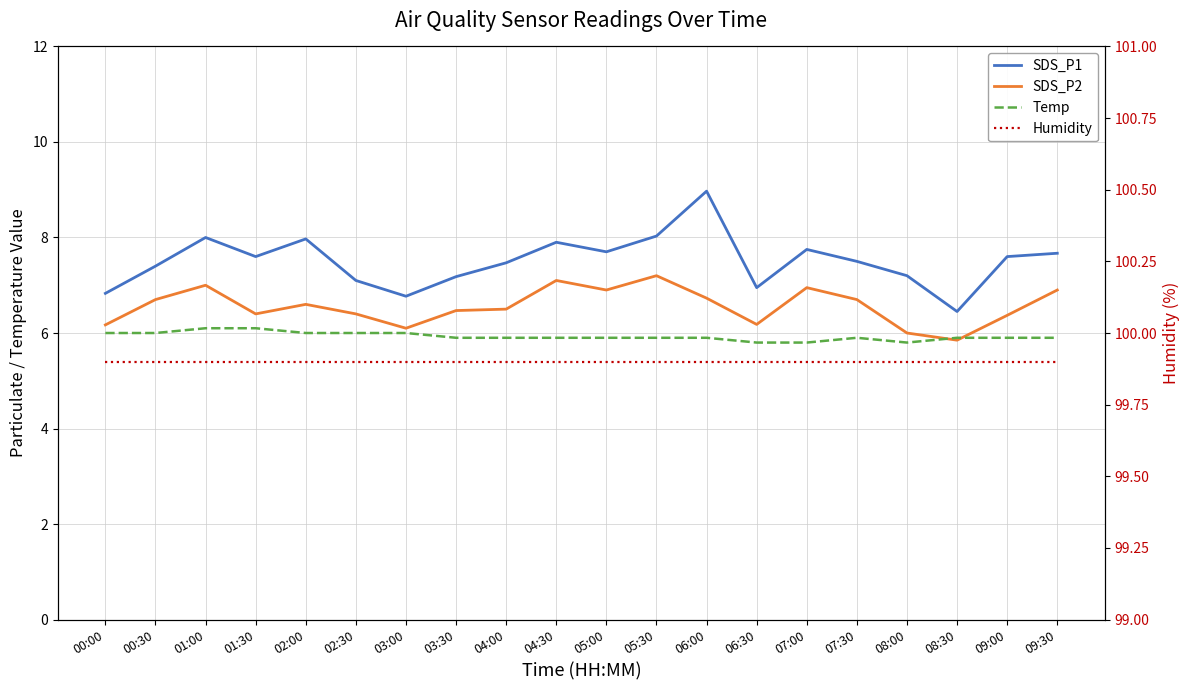

Does the chart display data point markers on the line(s)?

No